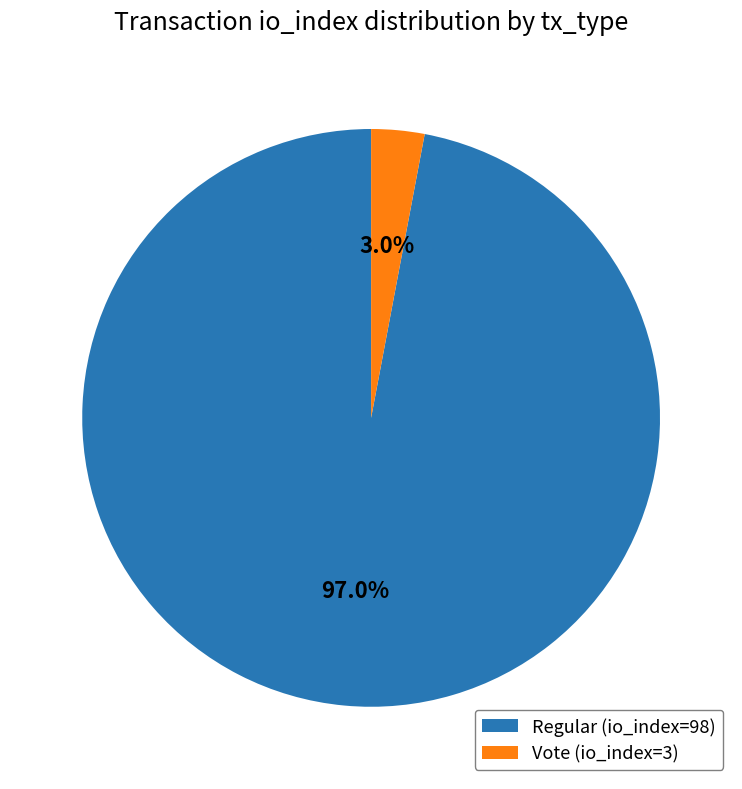

What portion of the pie excludes Regular (io_index=98)?

3.0%